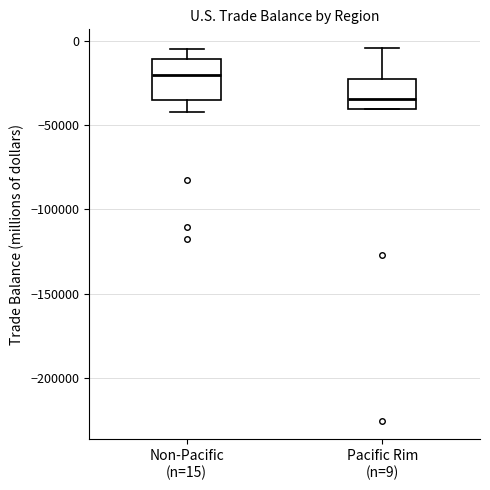

Which box is the tallest, from its lower edge to its upper edge?

Non-Pacific (n=15)